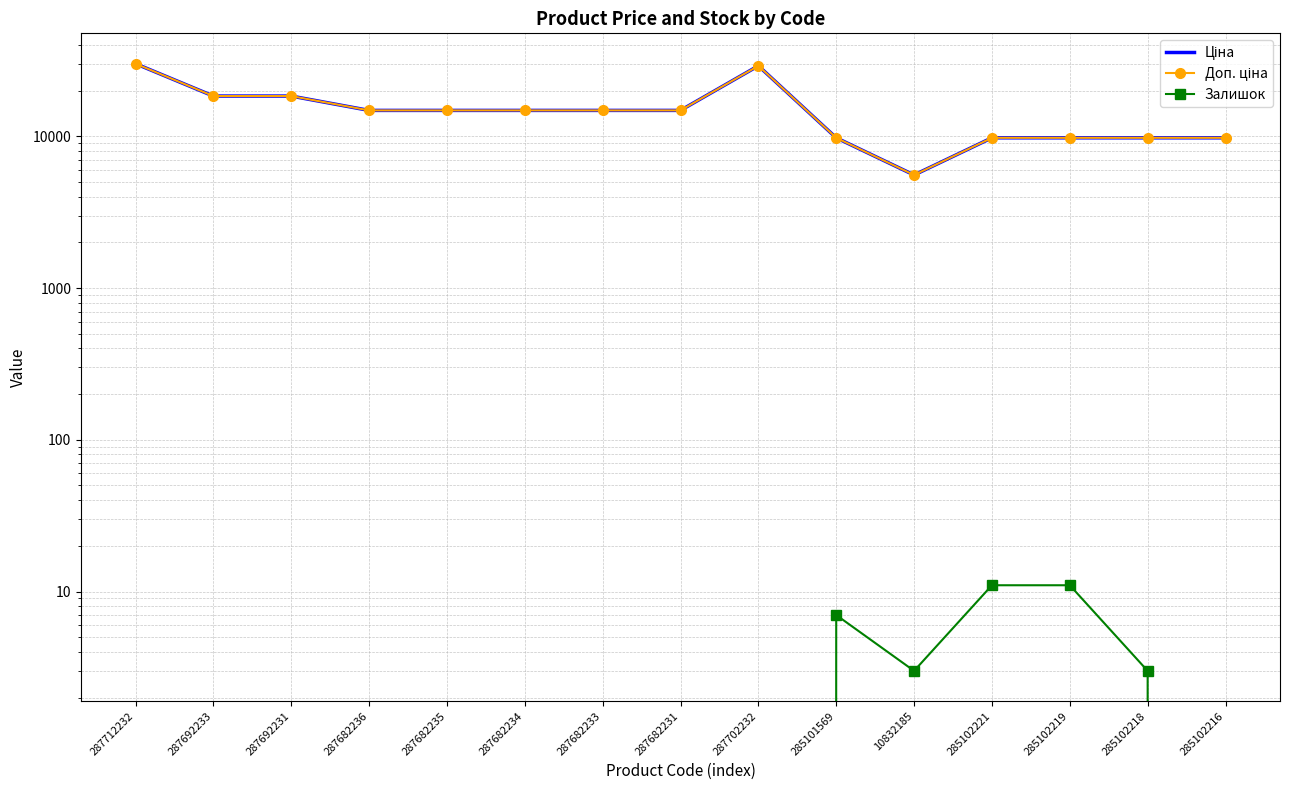

Where is Доп. ціна nearest to the value 17831?

287692233